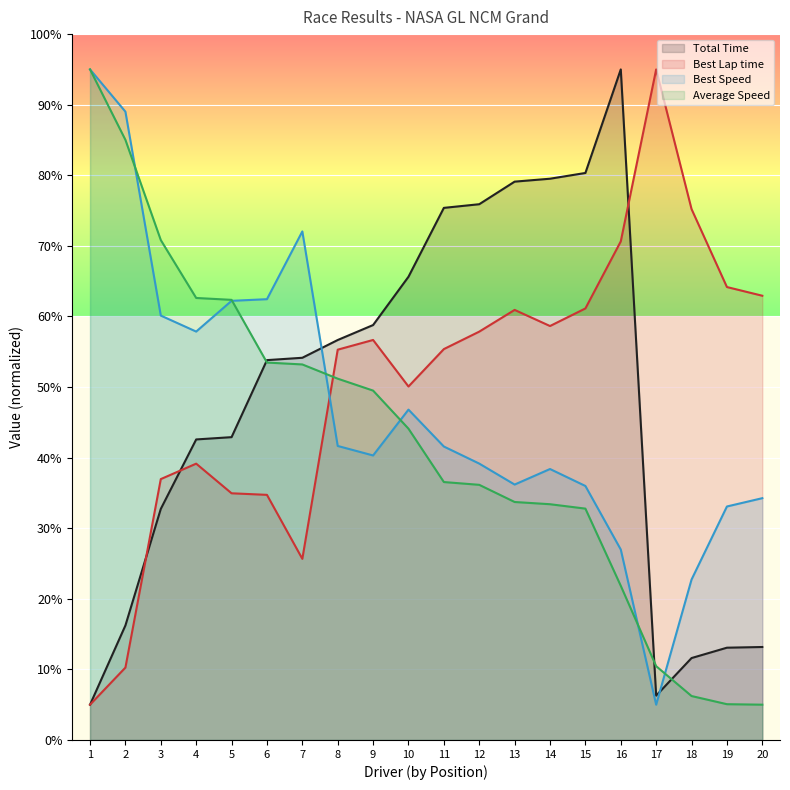

What is the spread (max minus min) of values at 2?

78.8